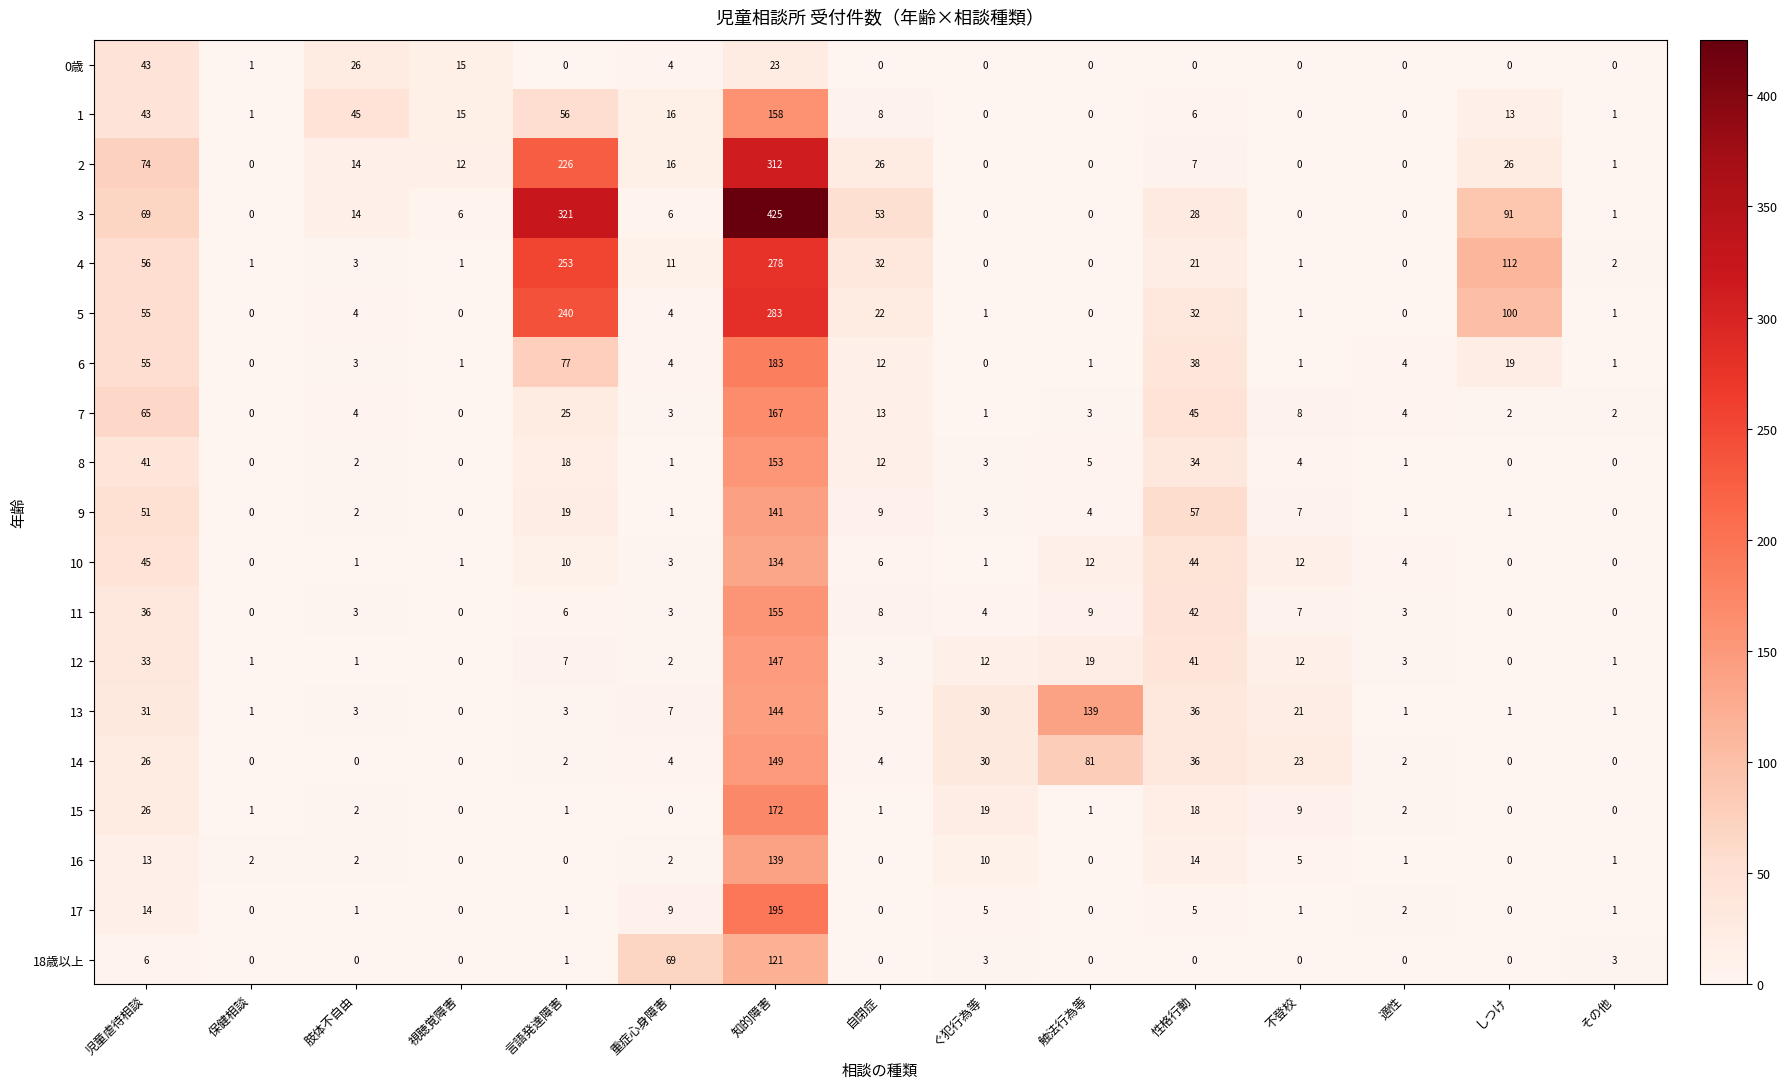

What is the sum of all 9 values?

296